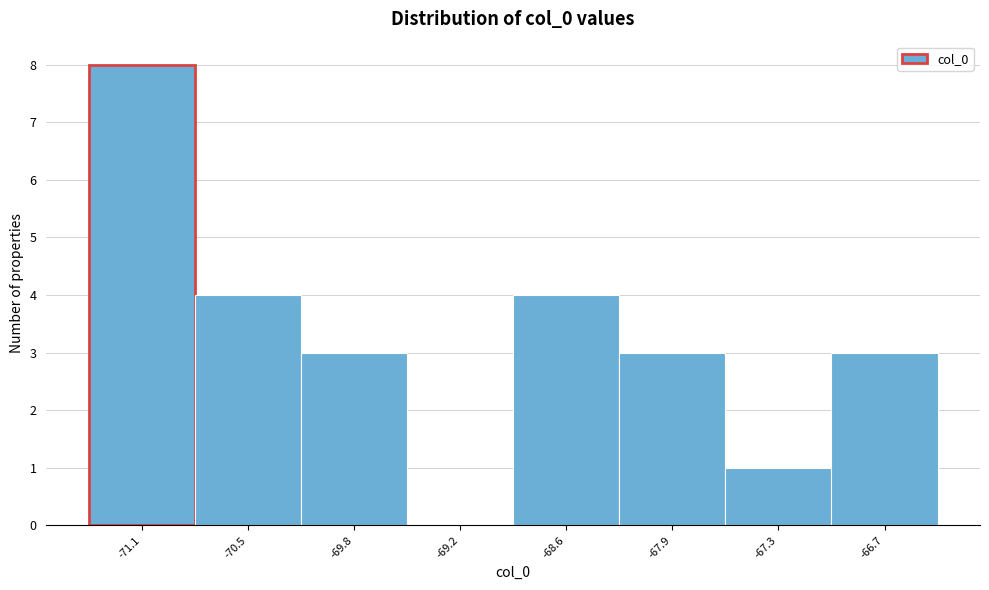

Reading left to right, list all the values displayed in this chart.

-71.1=8	-70.5=4	-69.8=3	-69.2=0	-68.6=4	-67.9=3	-67.3=1	-66.7=3